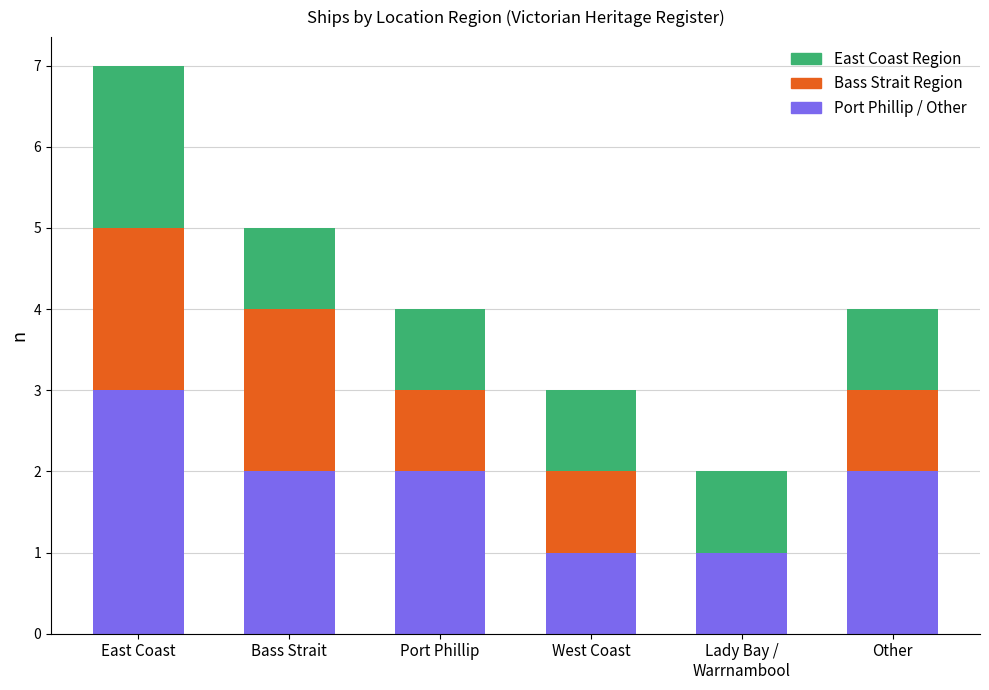

At which category is the sum across all series the highest?

East Coast